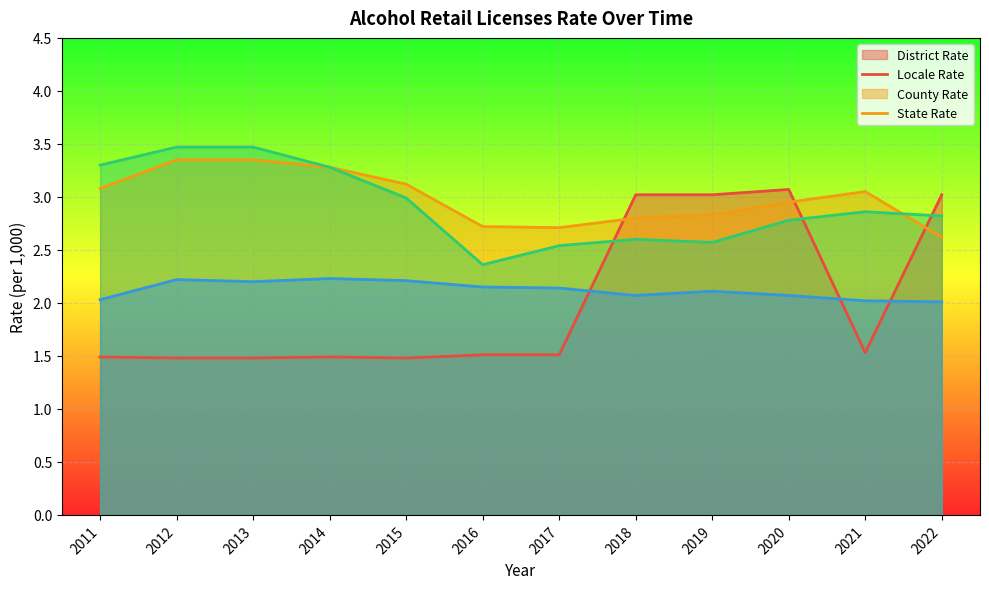

What is the value of the state_rate point at the 3rd from the left?

2.2